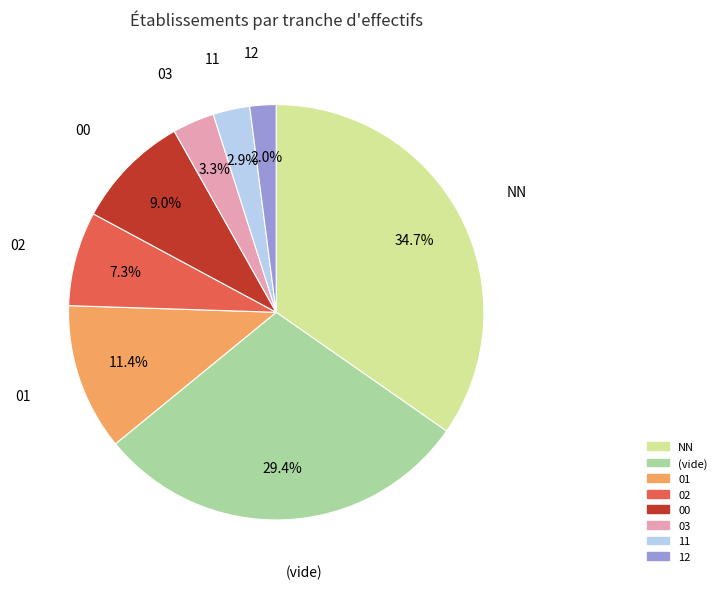

Does any single category account for the majority?

No